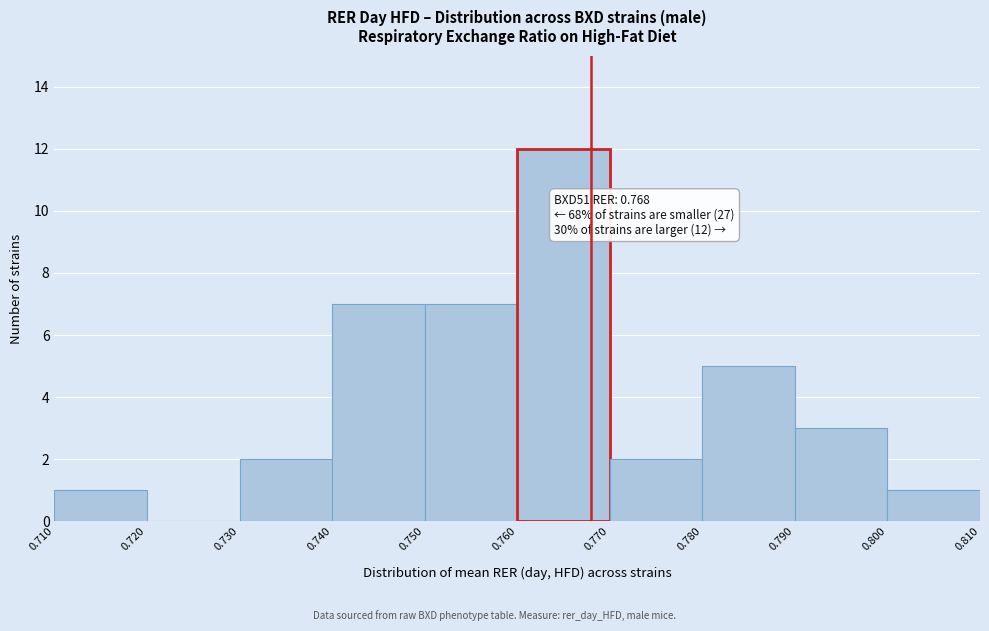

Over which range of the x-axis is the bar tallest?

0.760 to 0.770